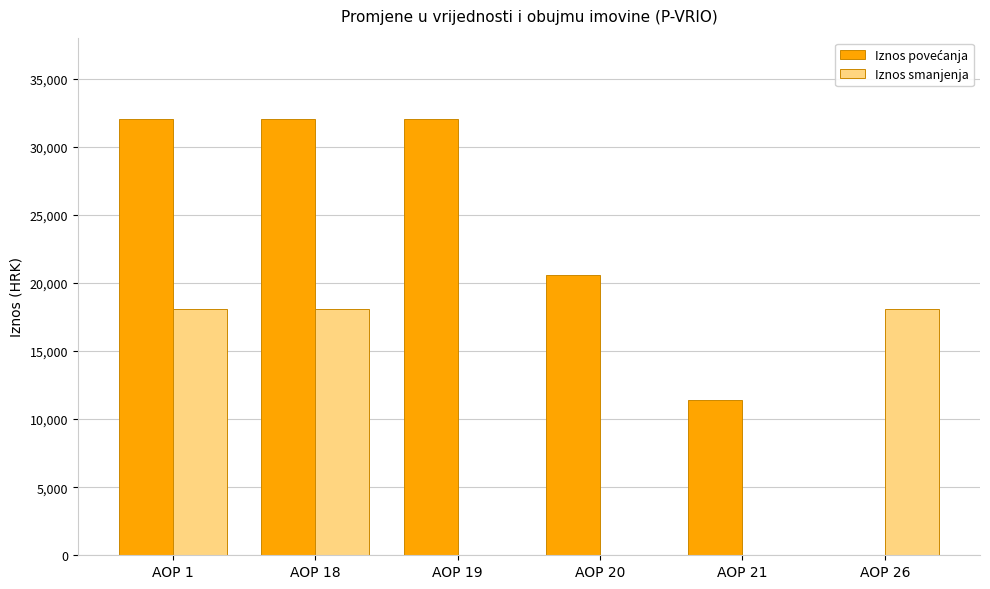

What is the maximum value shown in the chart?

32039